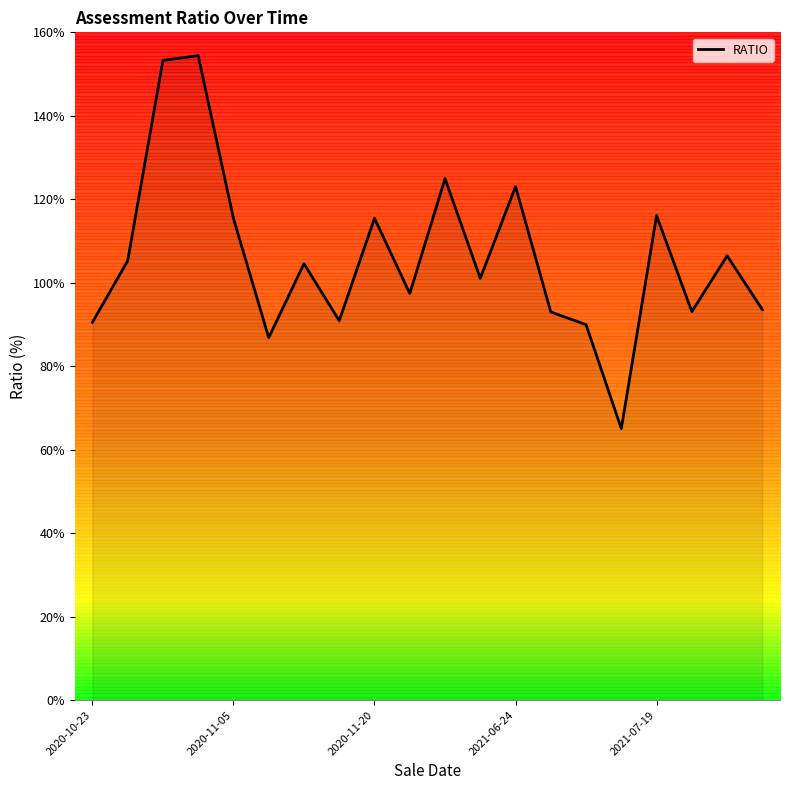

Is it true that the value at 15 is 65.0?

True